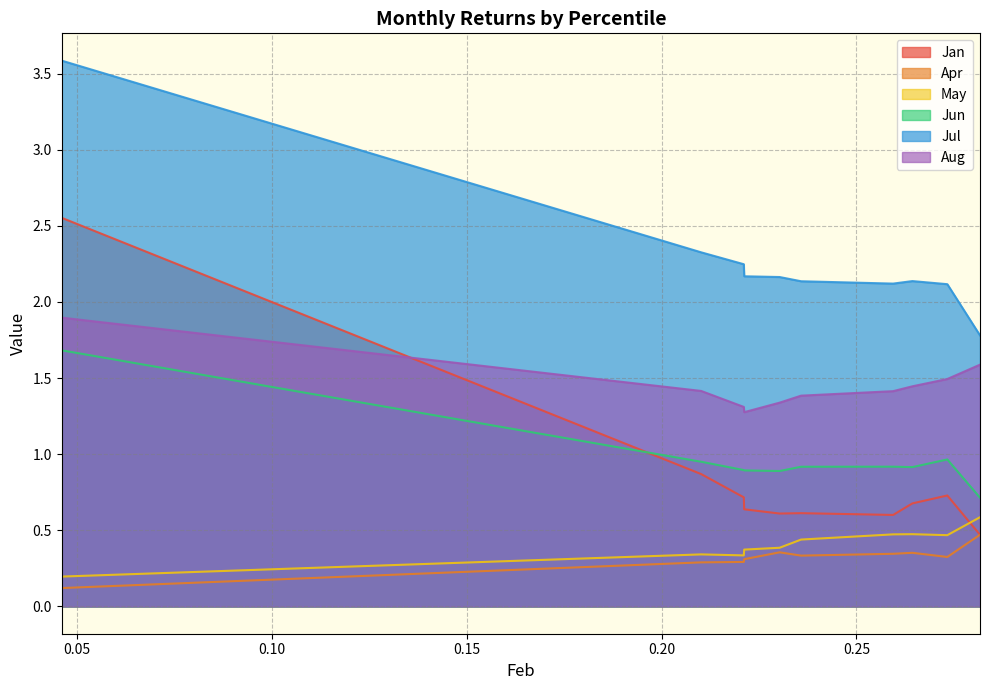

Is it true that Apr equals 0.6 at pct65?

False